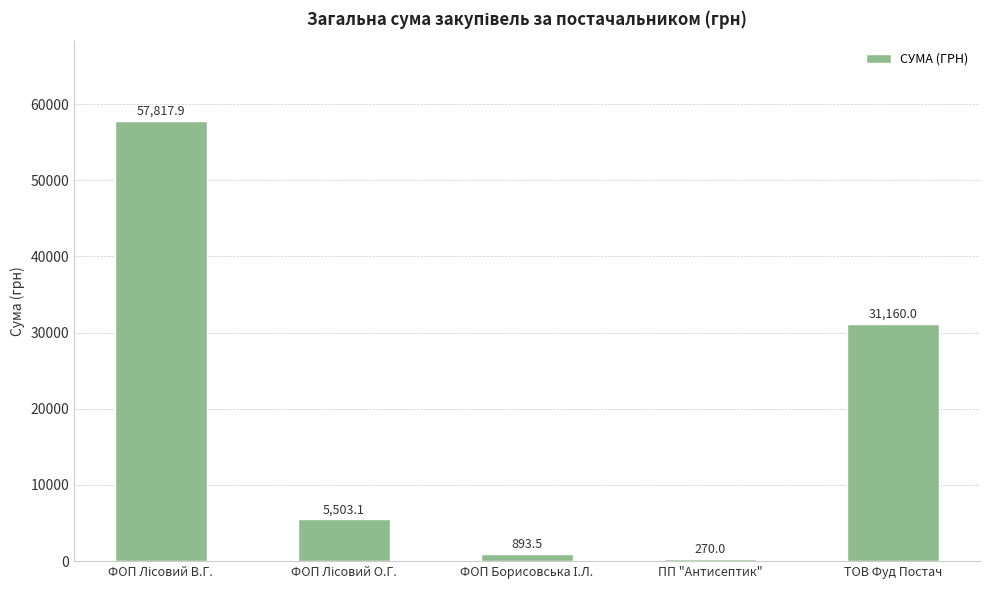

What is the label of the 4th bar from the left?

ПП "Антисептик"